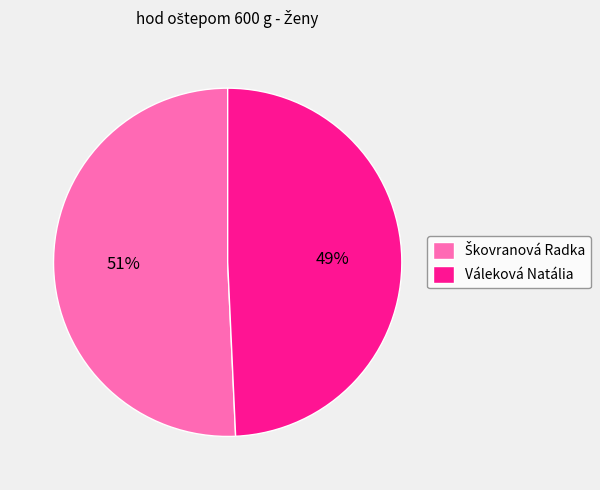

To the nearest percent, what percentage of the pie is Váleková Natália?

49%